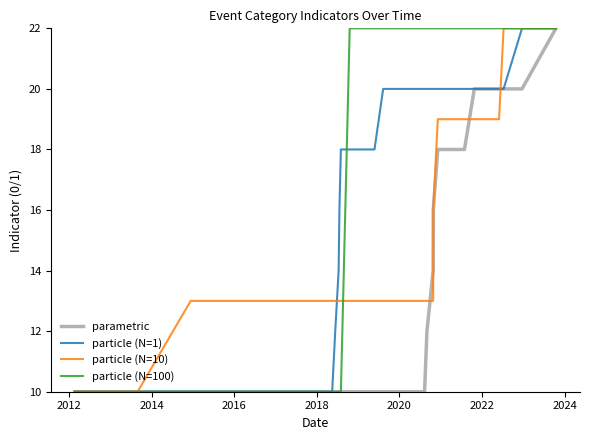

How many data points in particle (N=1) are above 16?

18